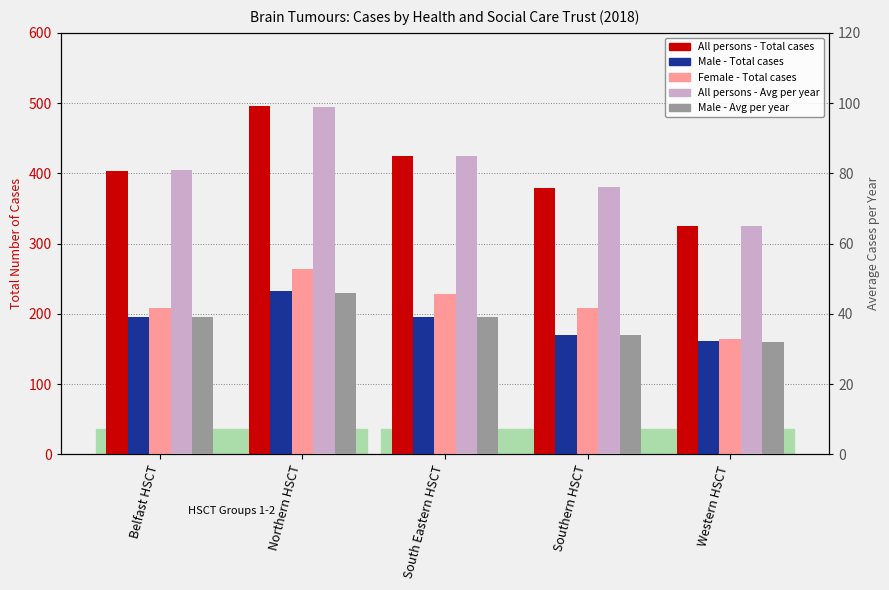

At which category is the sum across all series the highest?

Northern HSCT